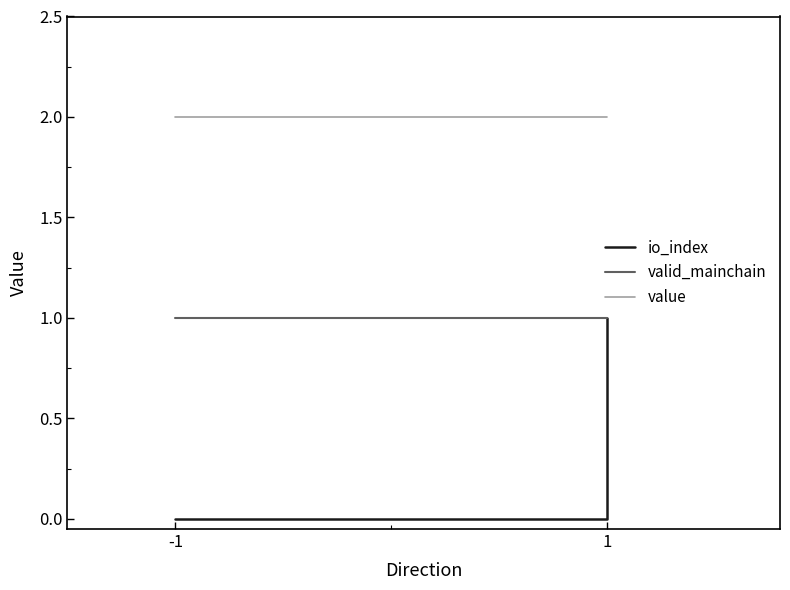

What is the greatest value displayed?

2.0